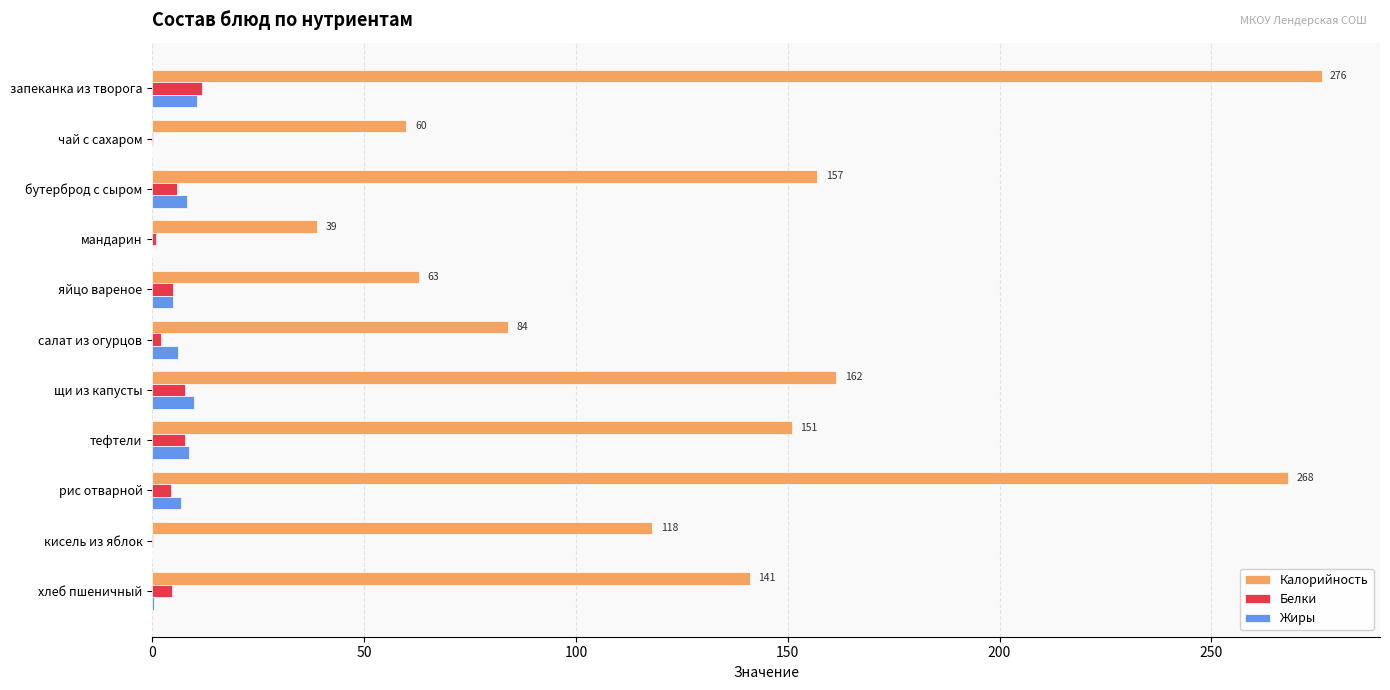

Which series has the largest total across all categories?

Калорийность